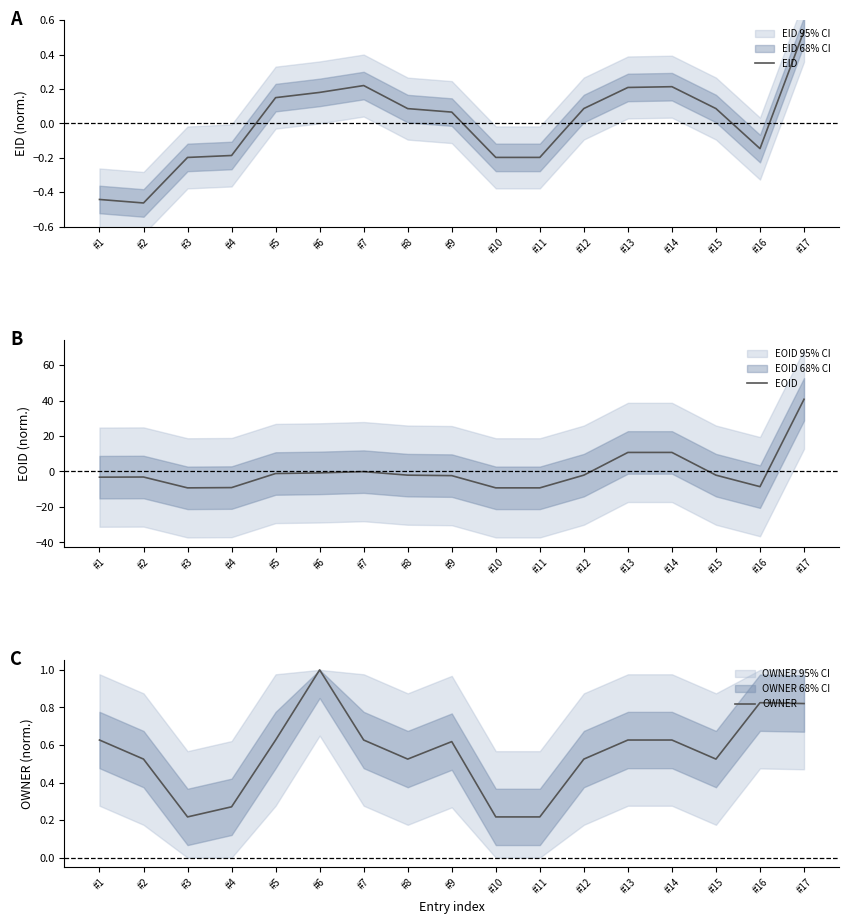

Is it true that EOID equals -1.1 at #5?

True